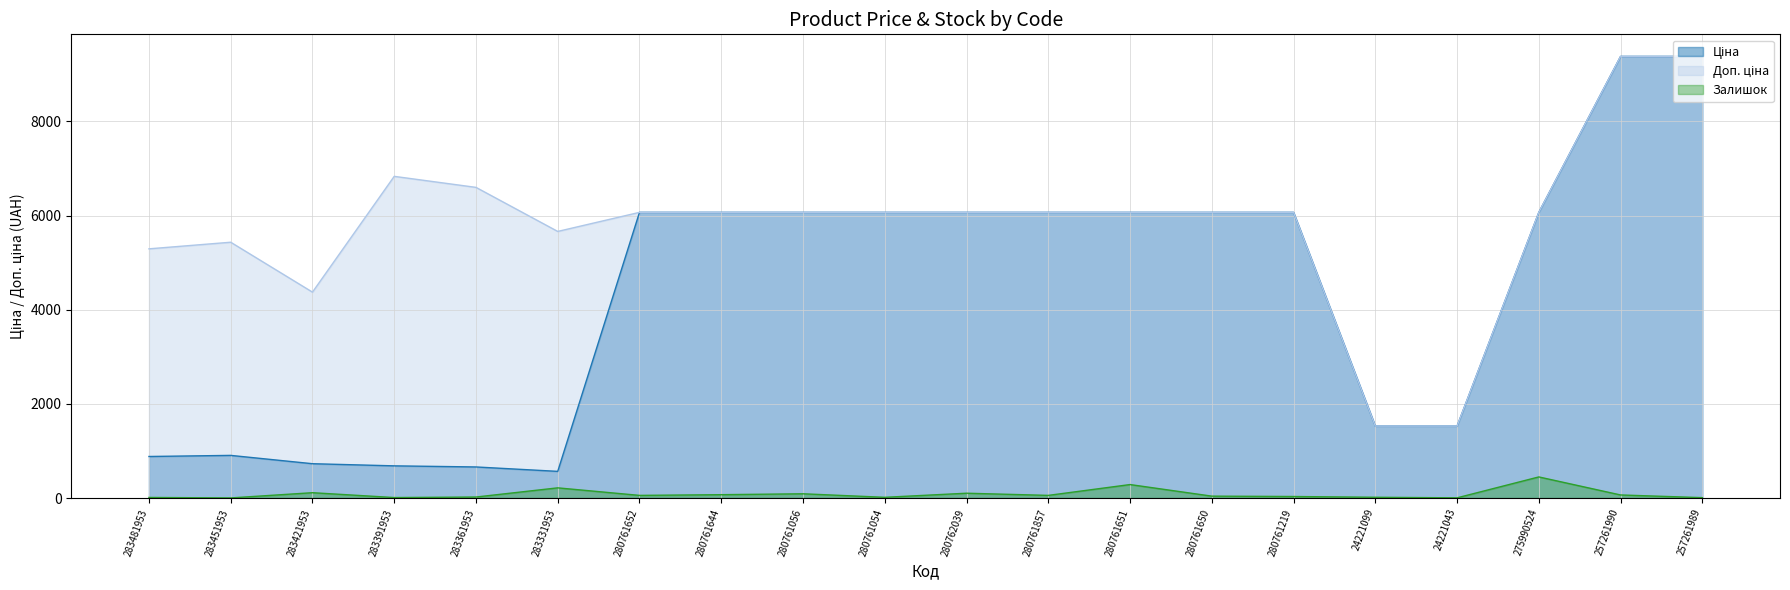

What is the label of the 7th point from the left?

280761652